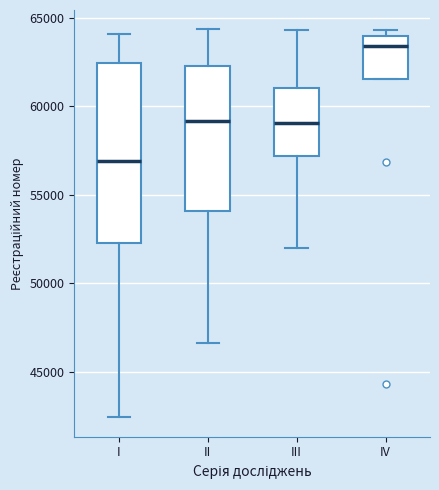

Which box has the lowest median line?

I